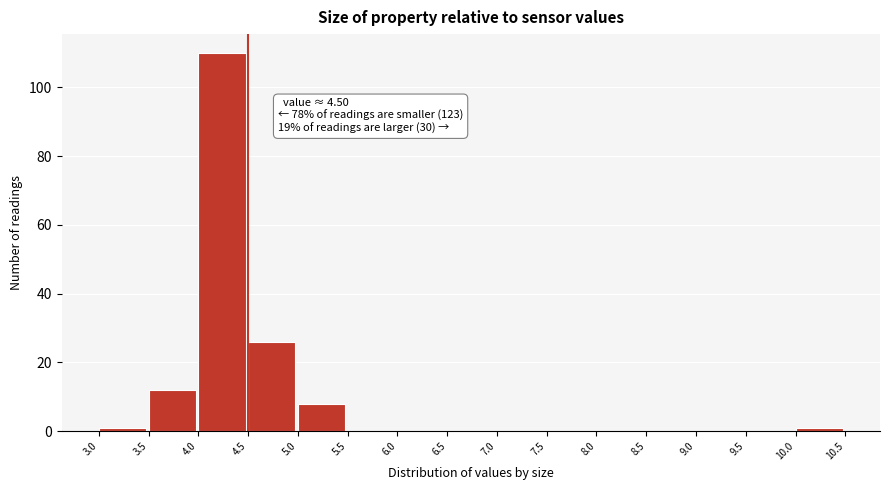

Over which range of the x-axis is the bar tallest?

4.0 to 4.5